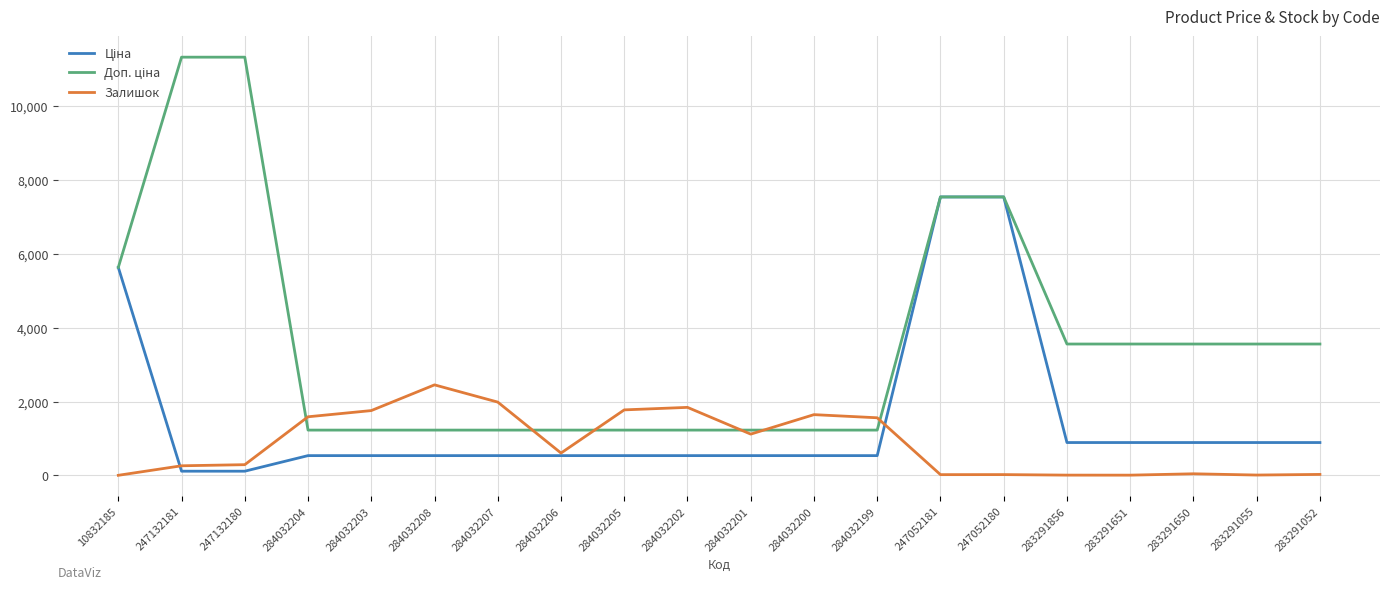

The Залишок series shows 6.0 at 283291651. True or false?

True